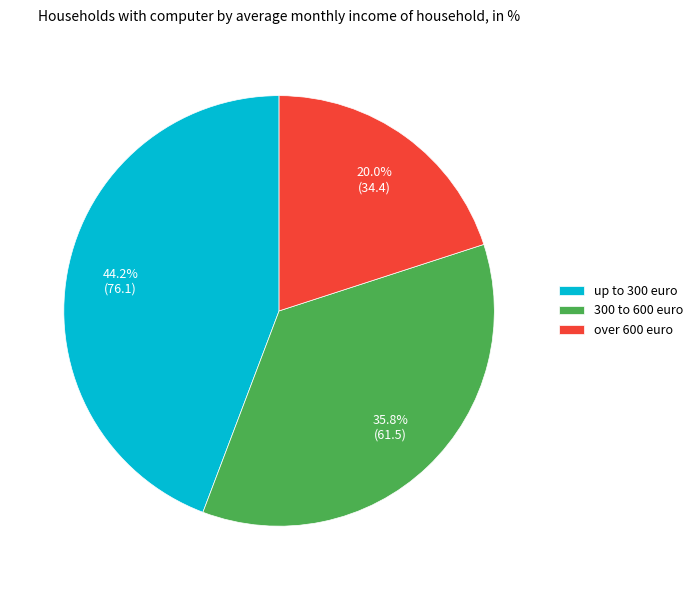

Between up to 300 euro and 300 to 600 euro, which is larger?

up to 300 euro